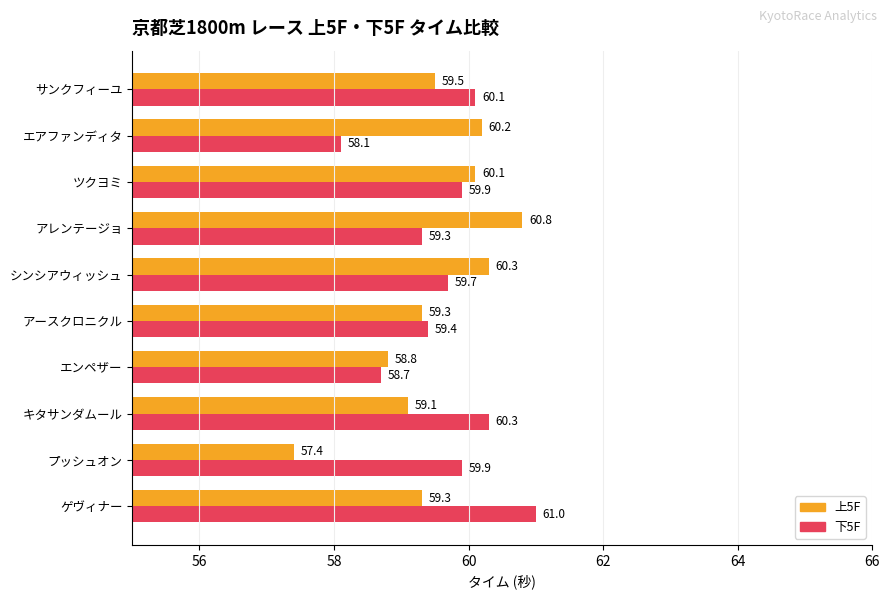

How many values in the 下5F series are below 59?

2